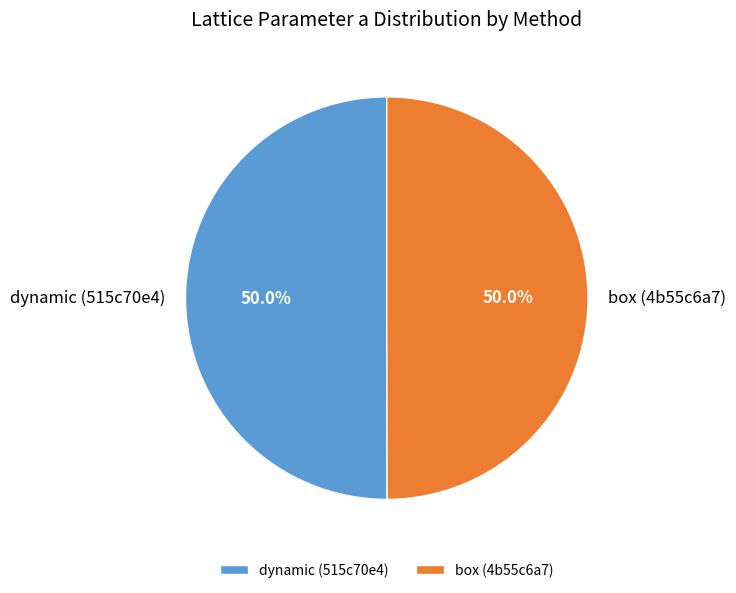

Approximately how many times larger is the value at box (4b55c6a7) compared to dynamic (515c70e4)?

1.0